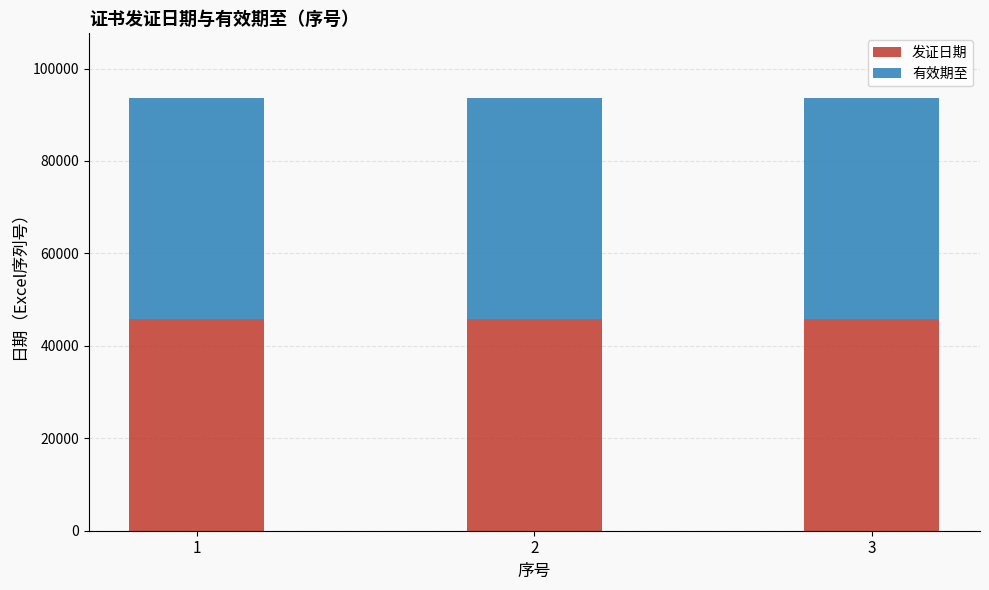

What is the minimum value for 发证日期?

45880